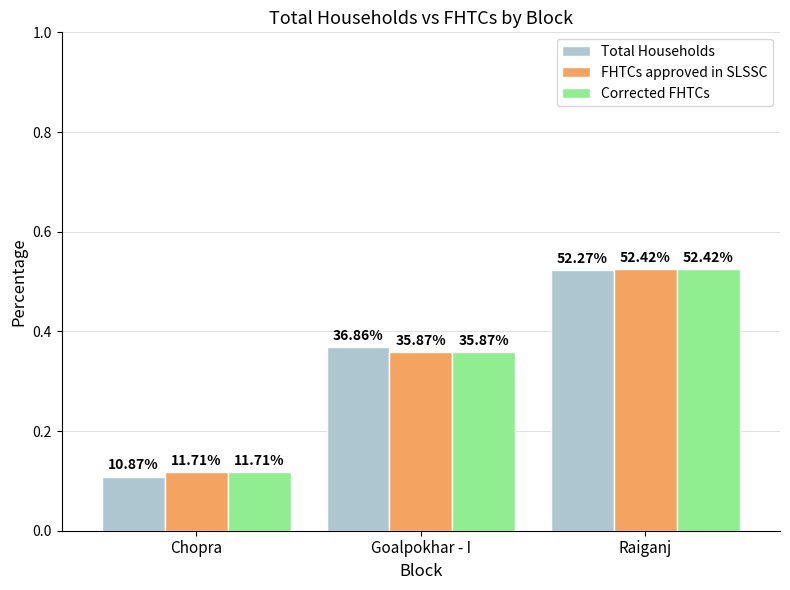

Which label corresponds to the smallest value in the chart?

Chopra